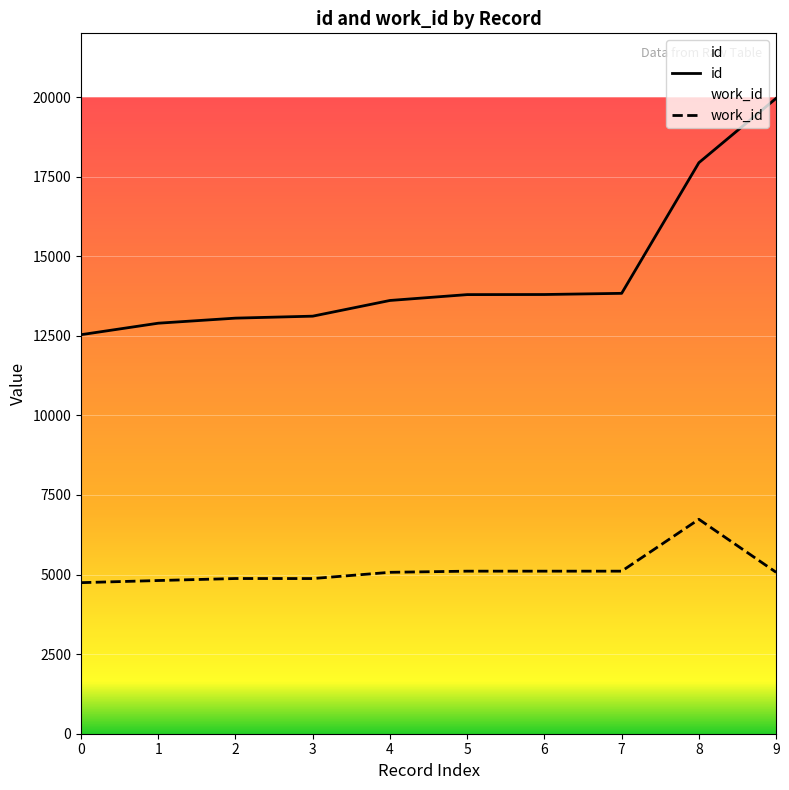

How many values in the id series exceed 13793?

4